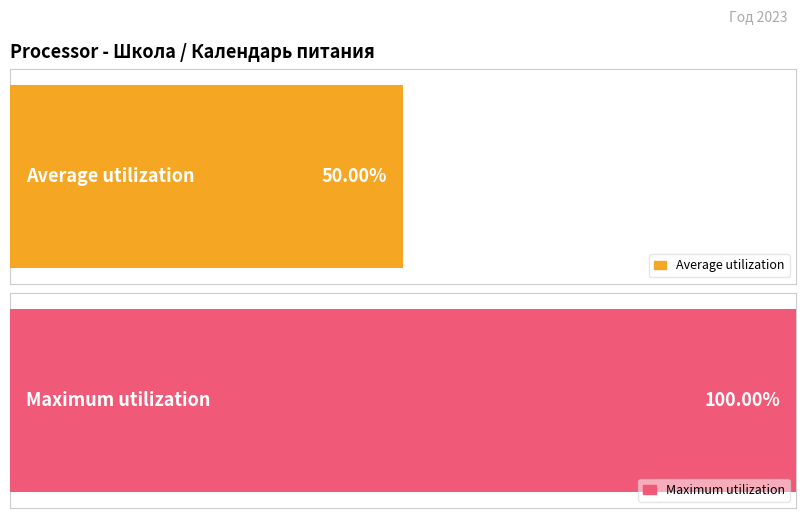

The value of Maximum utilization at май is 14. True or false?

False